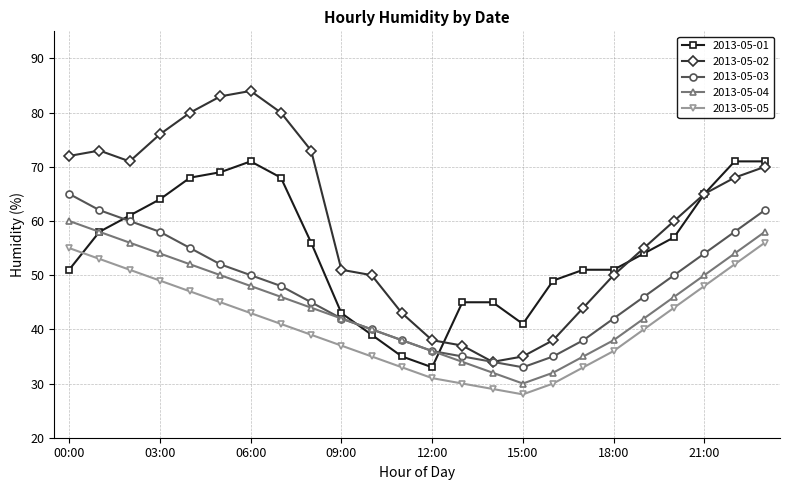

What is the maximum value shown in the chart?

84